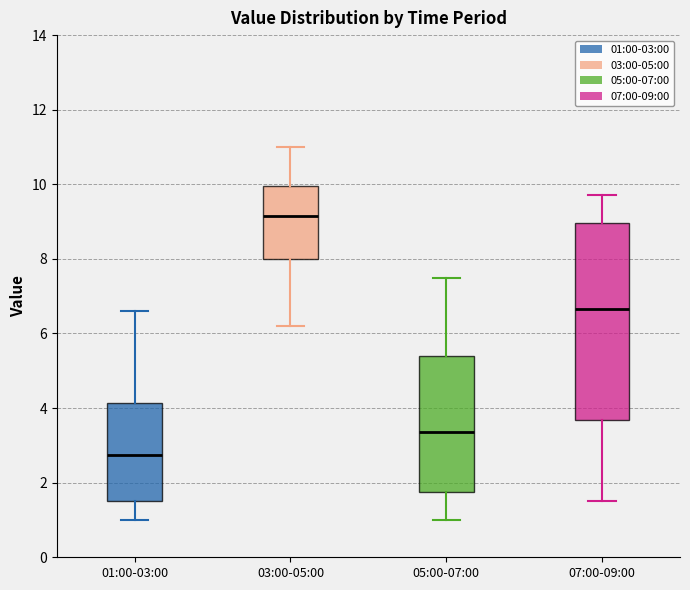

Where does the median line of the box for 01:00-03:00 sit on the y-axis? The values are not printed on the chart, so give them approximately, as read against the axis.

2.8